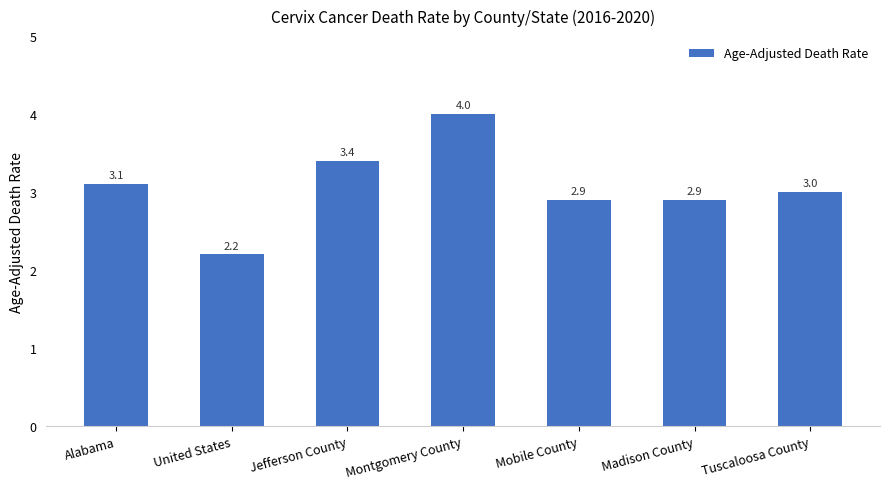

What is the label of the 7th bar from the left?

Tuscaloosa County